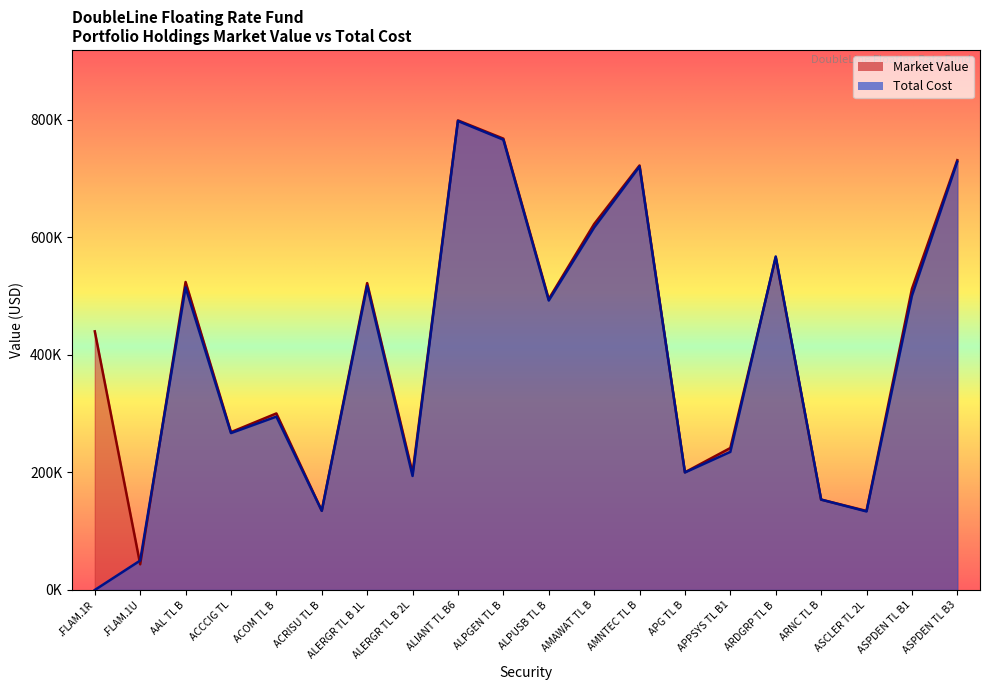

What is the total value across all series at .FLAM.1R?

440060.0